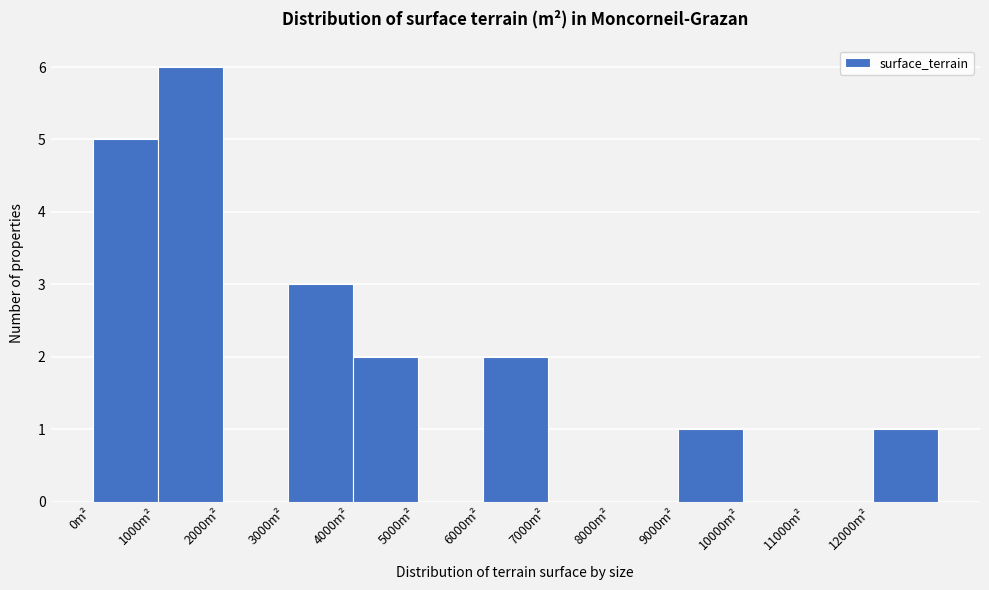

Reading left to right, list every bar in this chart as the range it spans on the x-axis followed by its height. The values are not printed on the chart, so give them approximately, as read against the axis.

0 to 1000: 5
1000 to 2000: 6
2000 to 3000: 0
3000 to 4000: 3
4000 to 5000: 2
5000 to 6000: 0
6000 to 7000: 2
7000 to 8000: 0
8000 to 9000: 0
9000 to 10000: 1
10000 to 11000: 0
11000 to 12000: 0
12000 to 13000: 1